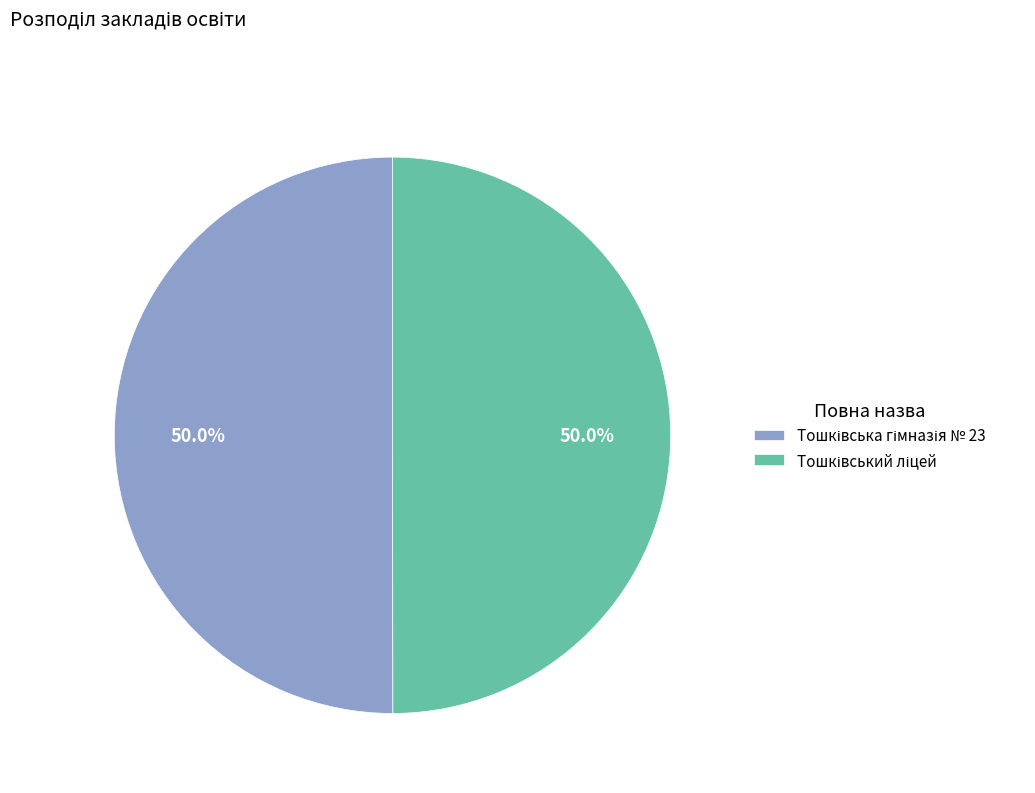

What percentage is NOT represented by Тошківська гімназія № 23?

50.0%